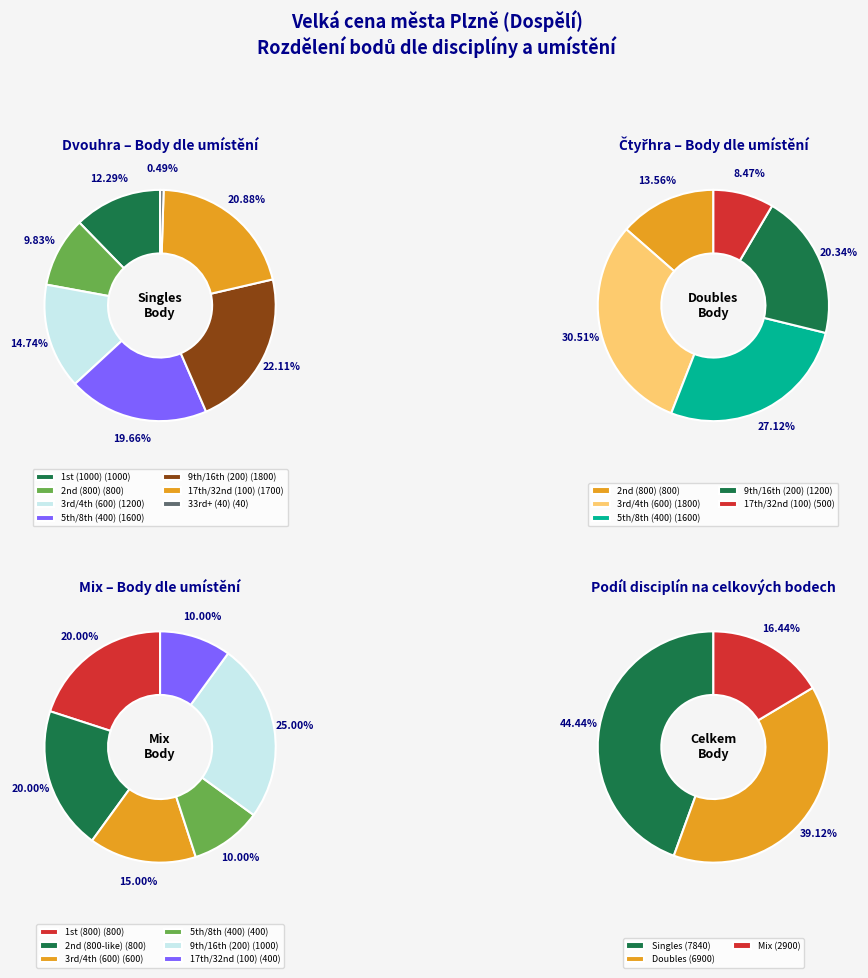

Which series has the largest range (max minus min)?

Singles